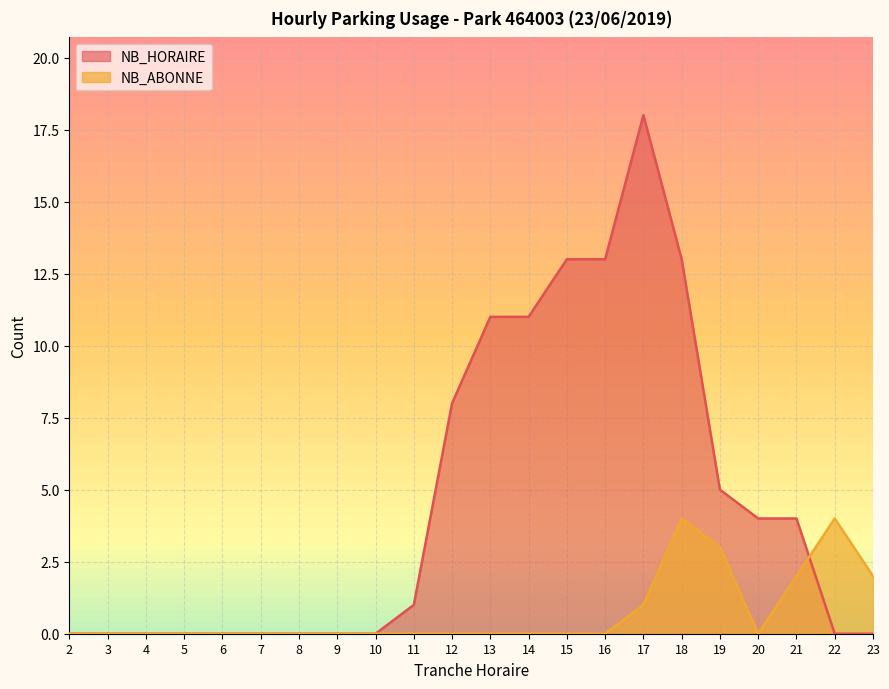

At which category is the sum across all series the highest?

17